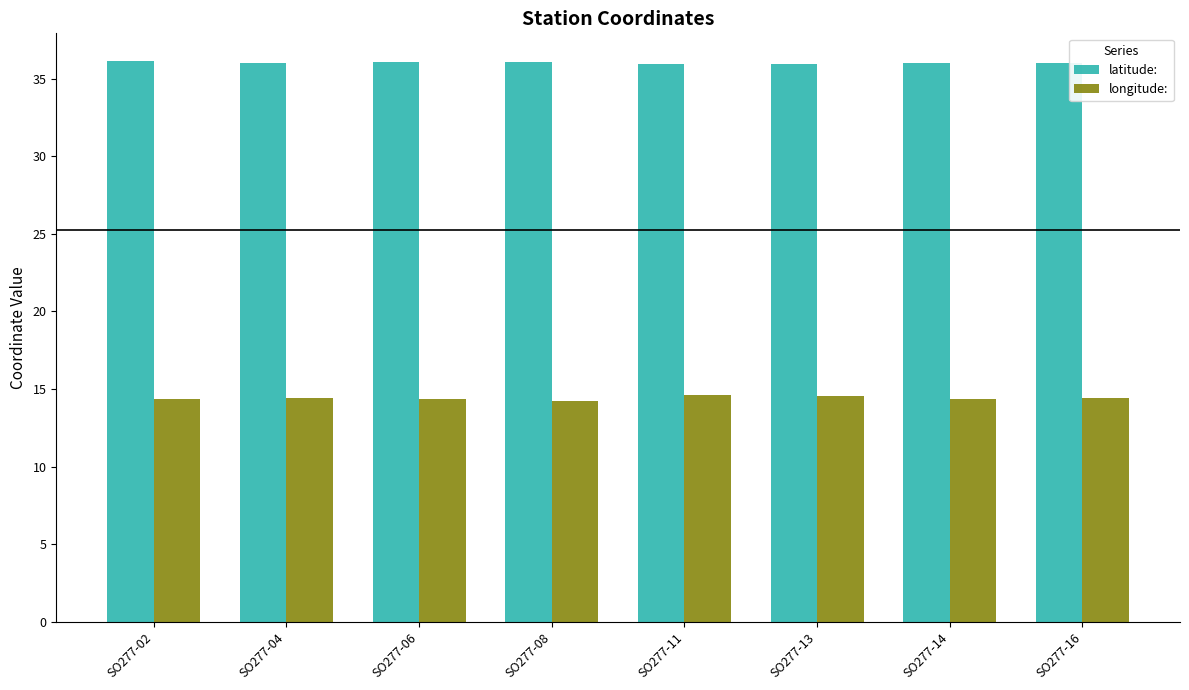

Is the value of longitude: at SO277-08 greater than the value of latitude: at SO277-06?

No